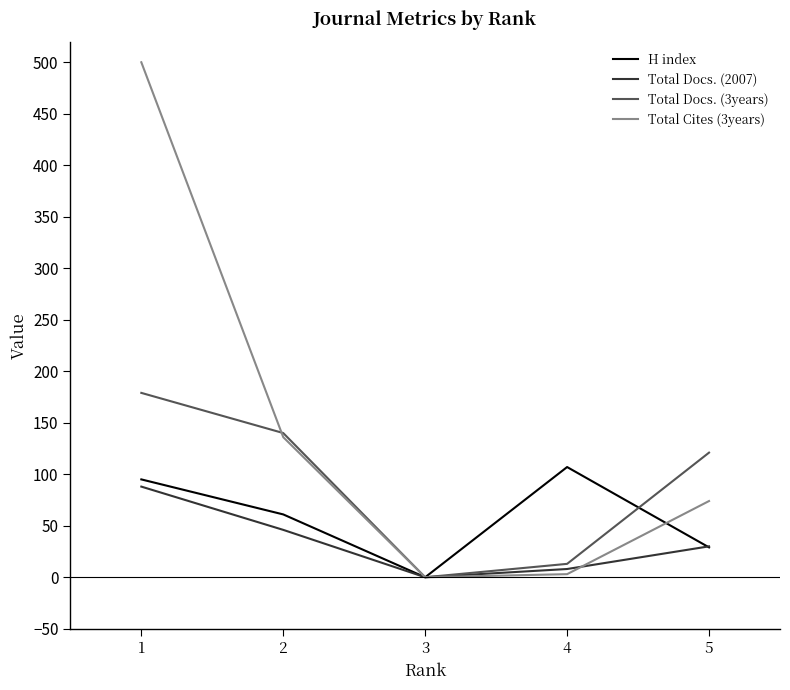

Rank the series by their average value, from lowest to highest.

Total Docs. (2007), H index, Total Docs. (3years), Total Cites (3years)